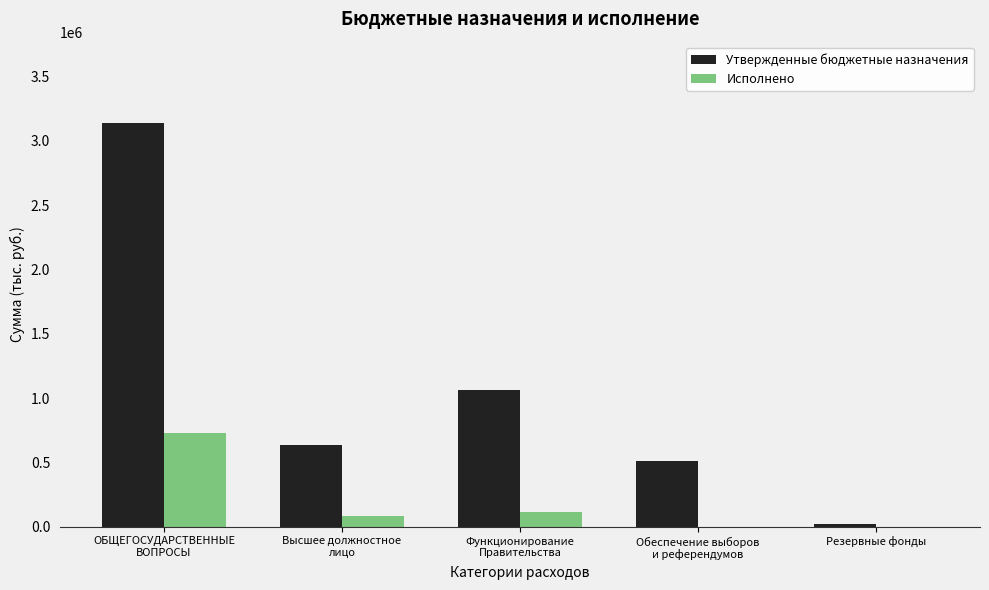

What is the sum of all Утвержденные бюджетные назначения values?

5372697.0